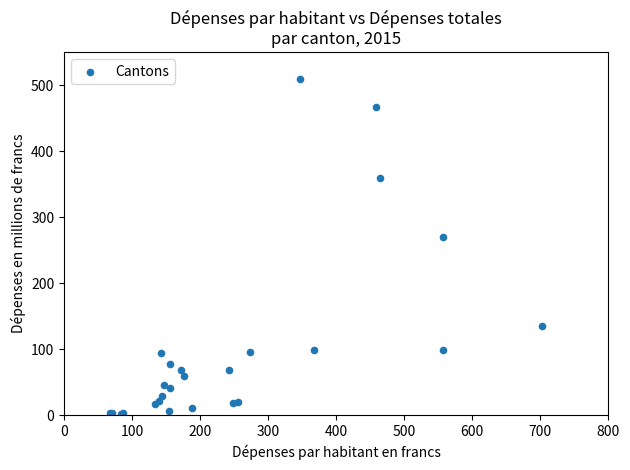

What Y value in the scatter plot is closest to 254?

269.8